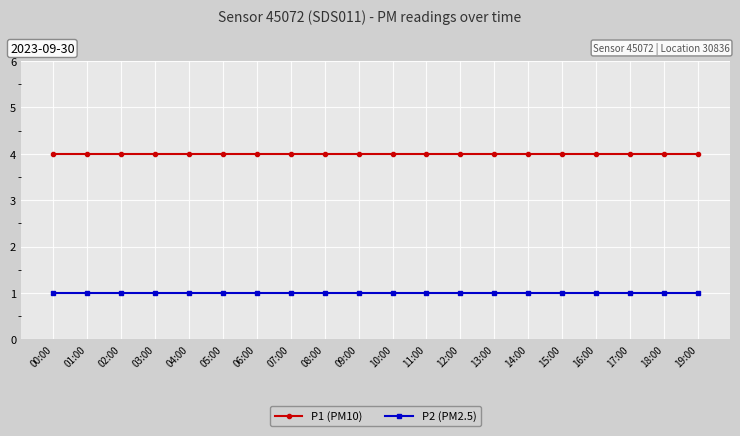

Rank the series by their average value, from lowest to highest.

P2 (PM2.5), P1 (PM10)